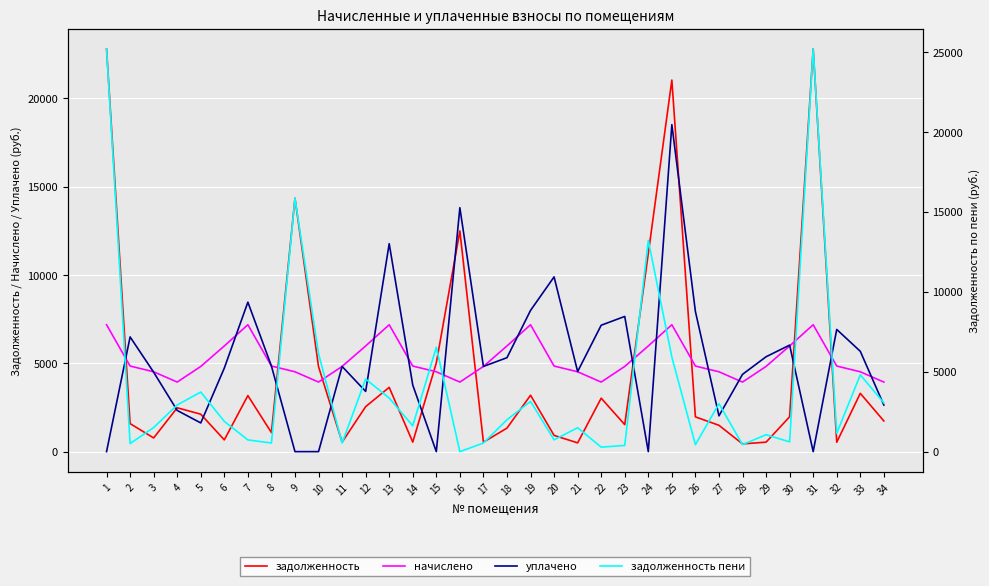

After their last crossing, which series has the higher values: задолженность or уплачено?

уплачено